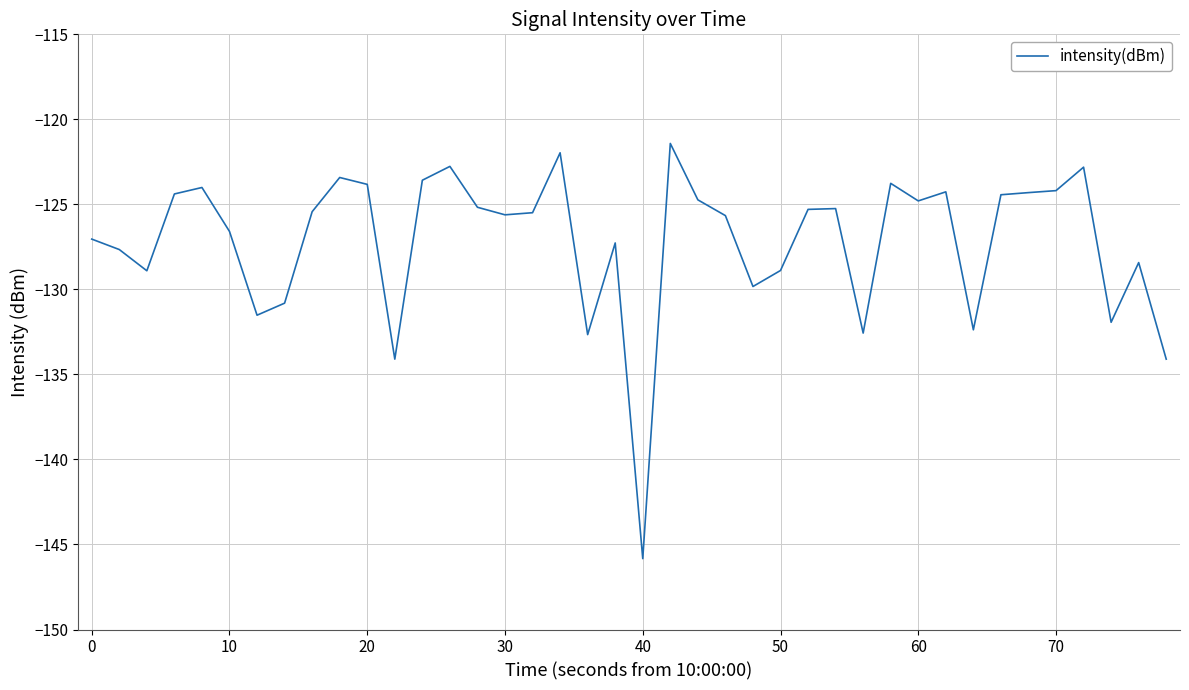

What is the difference between the maximum and minimum values?

24.4